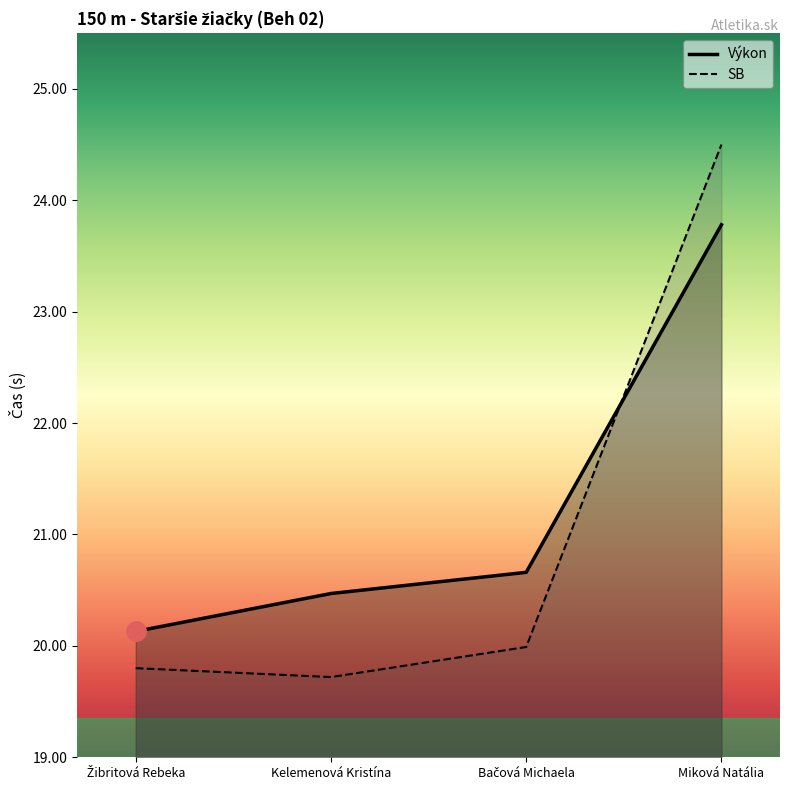

Reading right to left, what are all the values shown in this chart?

Výkon (line): Miková Natália=23.8	Bačová Michaela=20.7	Kelemenová Kristína=20.5	Žibritová Rebeka=20.1
SB (line): Miková Natália=24.5	Bačová Michaela=20.0	Kelemenová Kristína=19.7	Žibritová Rebeka=19.8